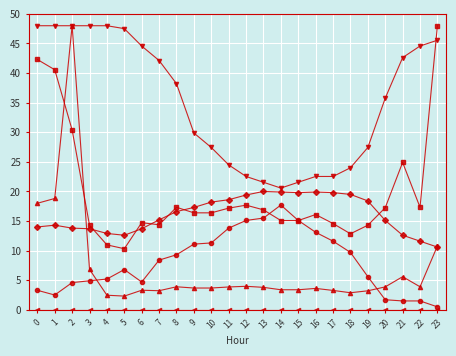

What is the difference between the highest and lowest values at 8?

38.2